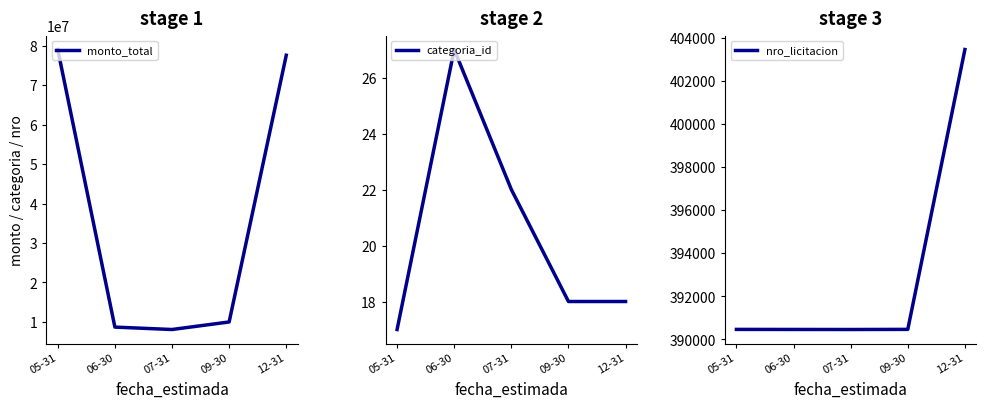

The value of monto_total at 09-30 is 10000000. True or false?

True